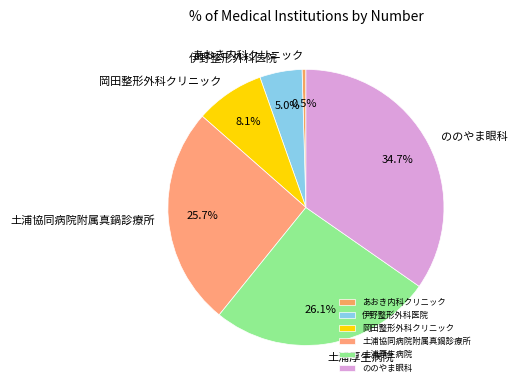

What is the ratio of the value at 土浦協同病院附属真鍋診療所 to the value at あおき内科クリニック?

57.0